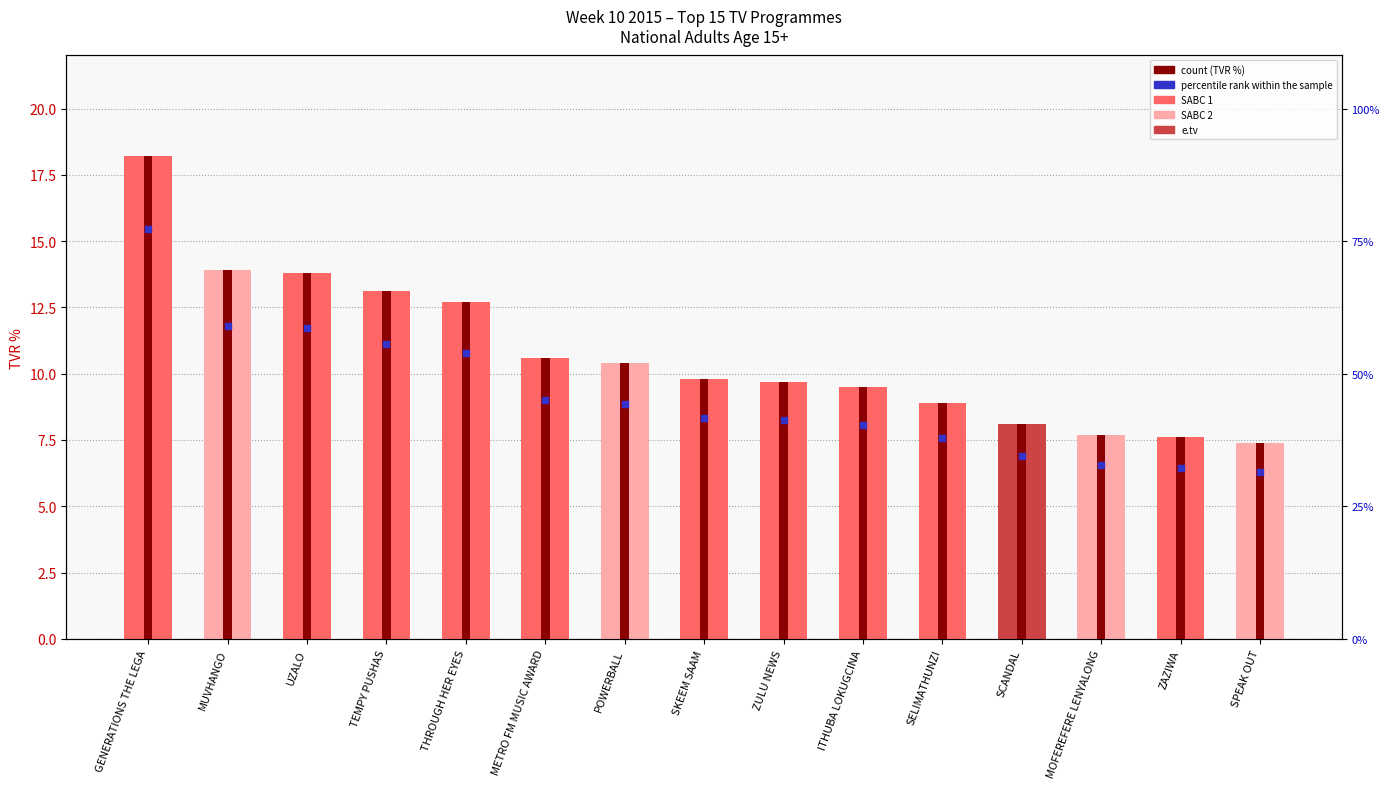

What is the ratio of the value at ZULU NEWS to the value at UZALO?

0.7